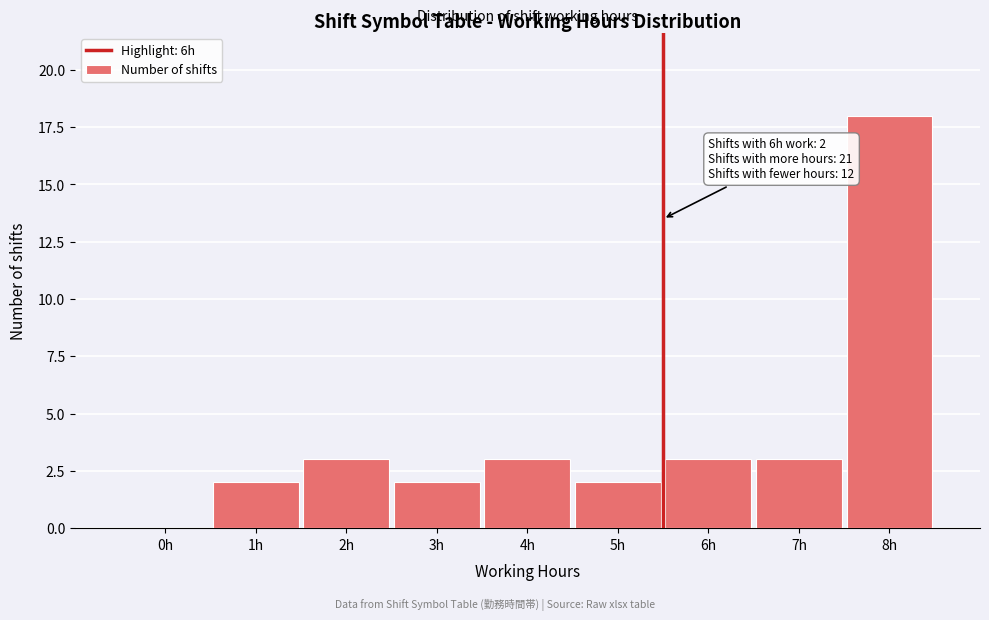

Reading left to right, extract all data points from this chart.

0h=0	1h=2	2h=3	3h=2	4h=3	5h=2	6h=3	7h=3	8h=18